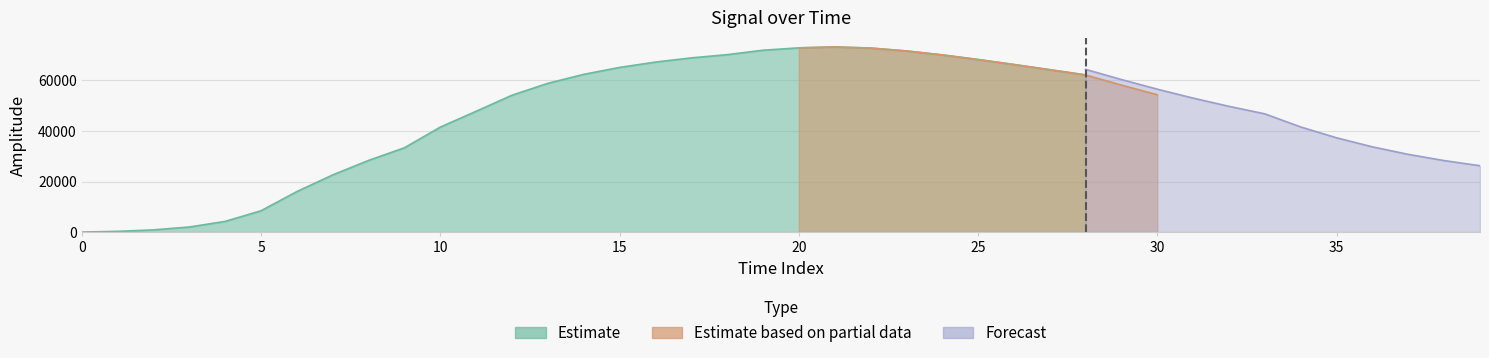

What is the total value across all series at 24?

142456.1